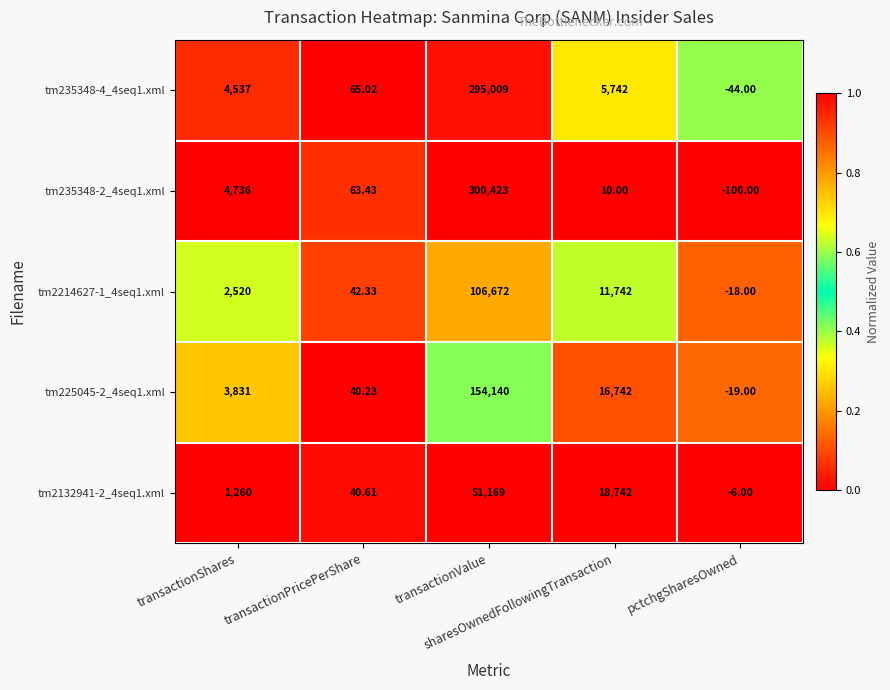

At which category is the sum across all series the highest?

transactionValue